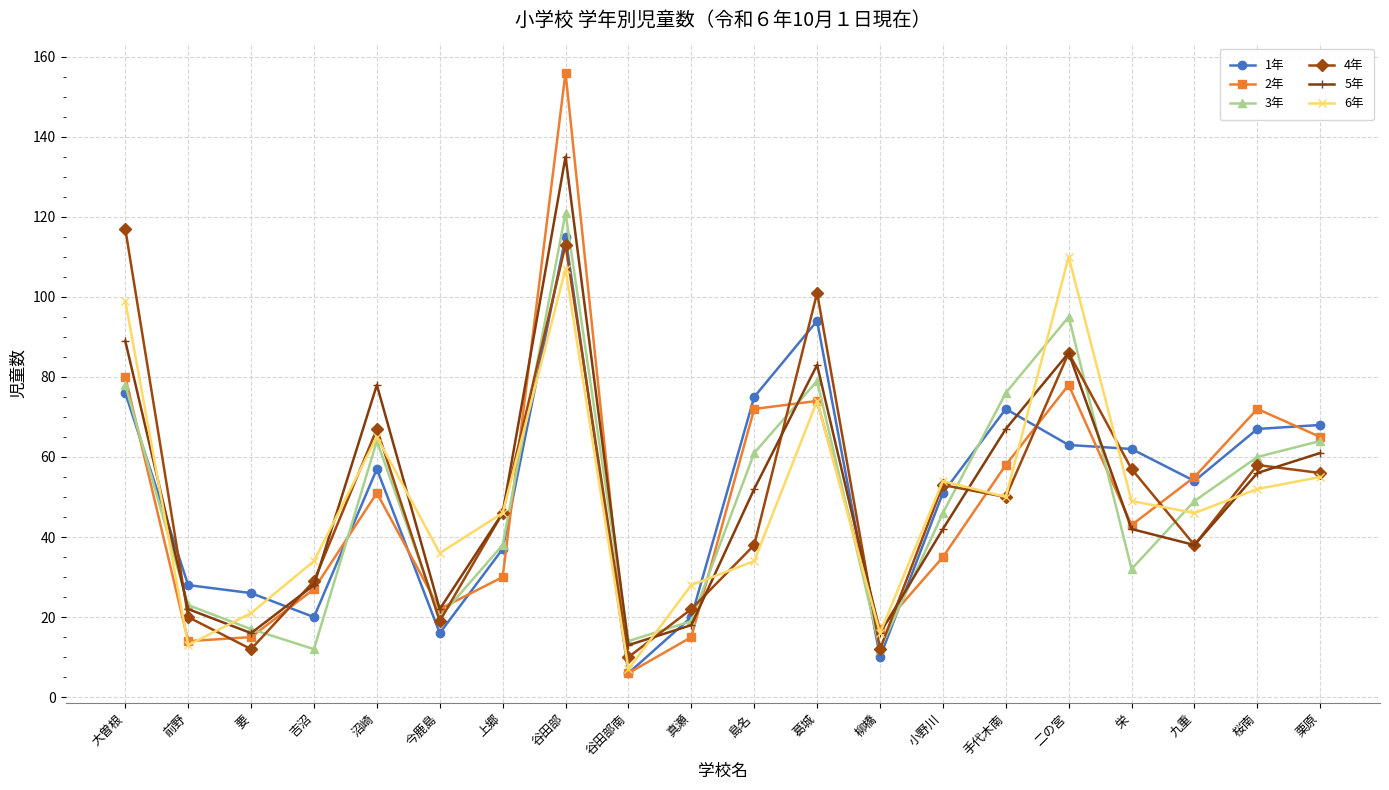

At which category is the sum across all series the highest?

谷田部